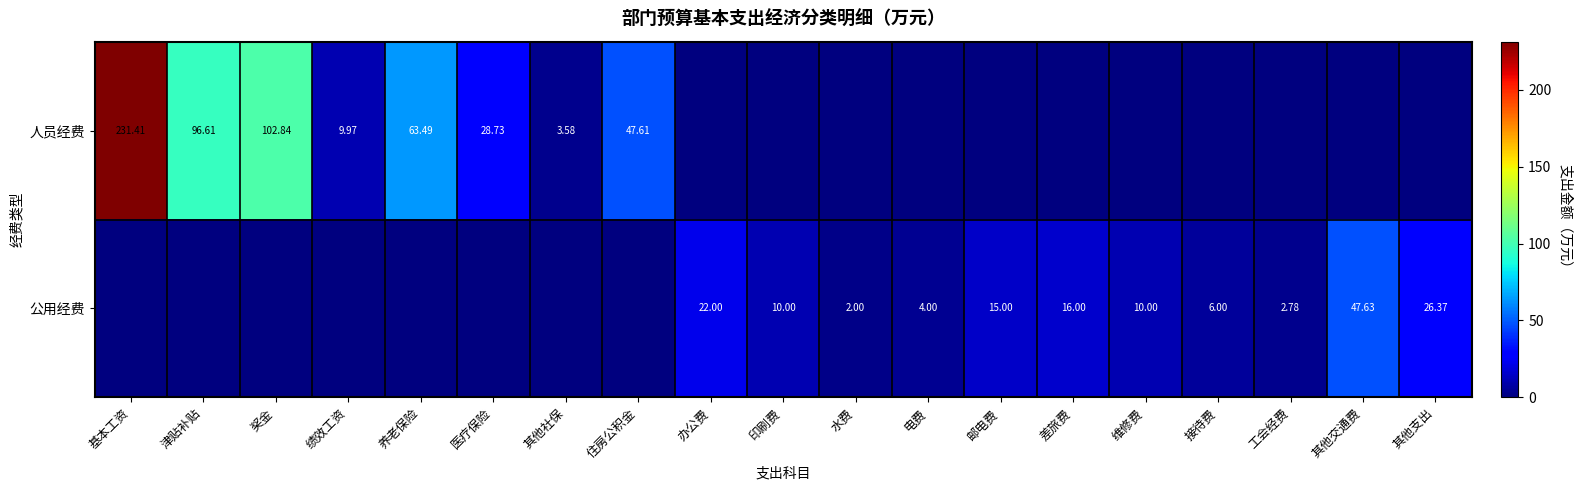

Is the value of 人员经费 at 津贴补贴 greater than the value of 公用经费 at 印刷费?

Yes